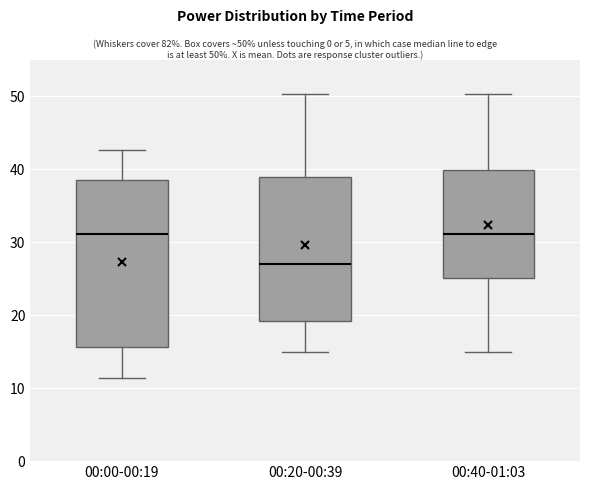

Where is the upper edge of the box for 00:40-01:03 on the y-axis? The values are not printed on the chart, so give them approximately, as read against the axis.

40